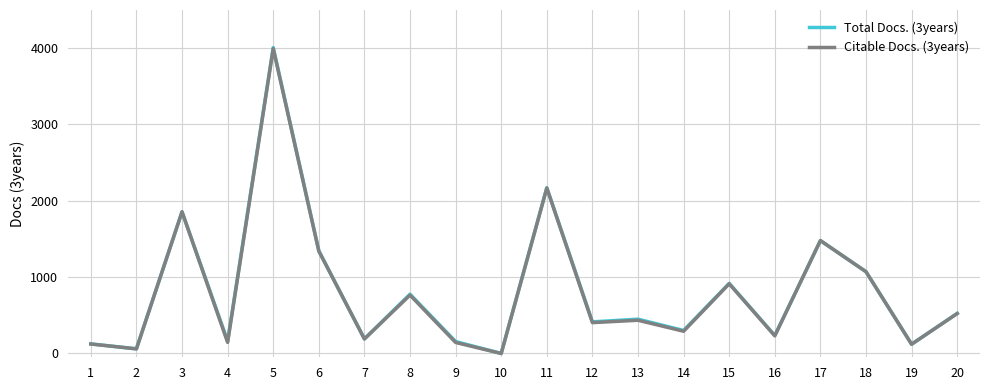

Which series has the widest spread of values?

Total Docs. (3years)